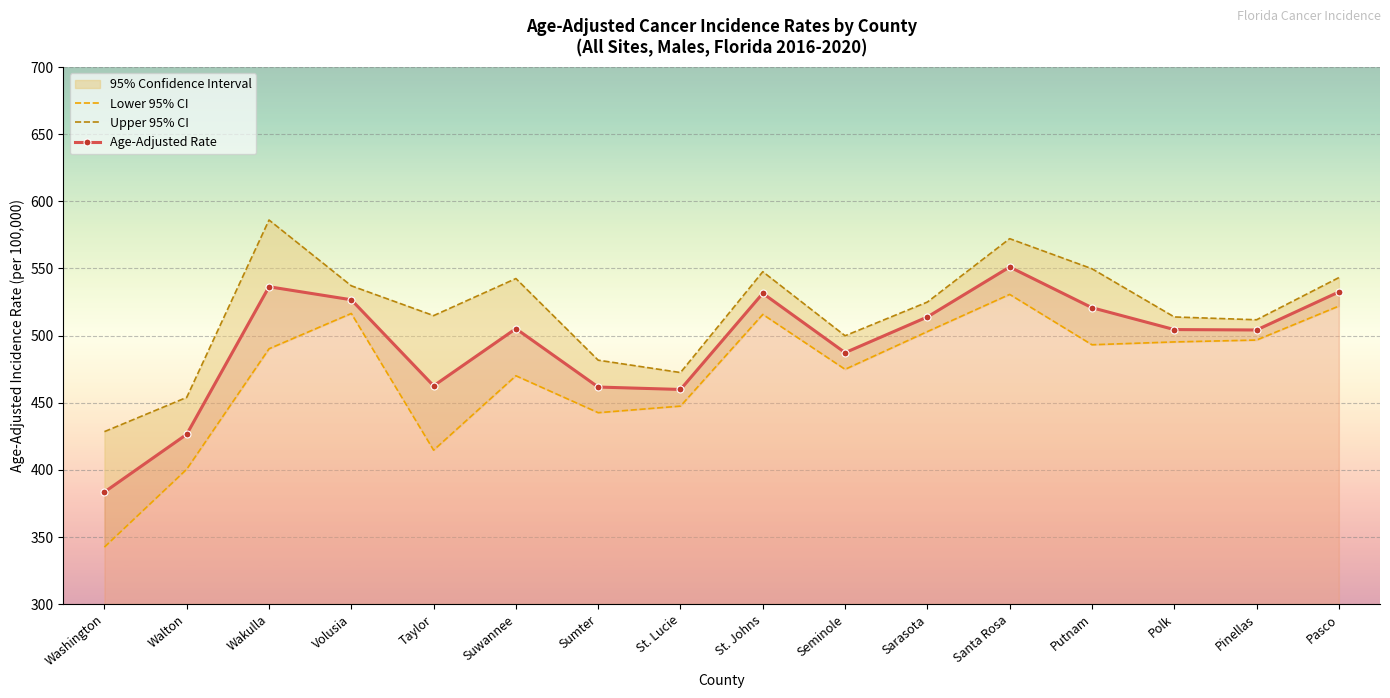

What is the sum of all Age-Adjusted Rate values?

7908.3